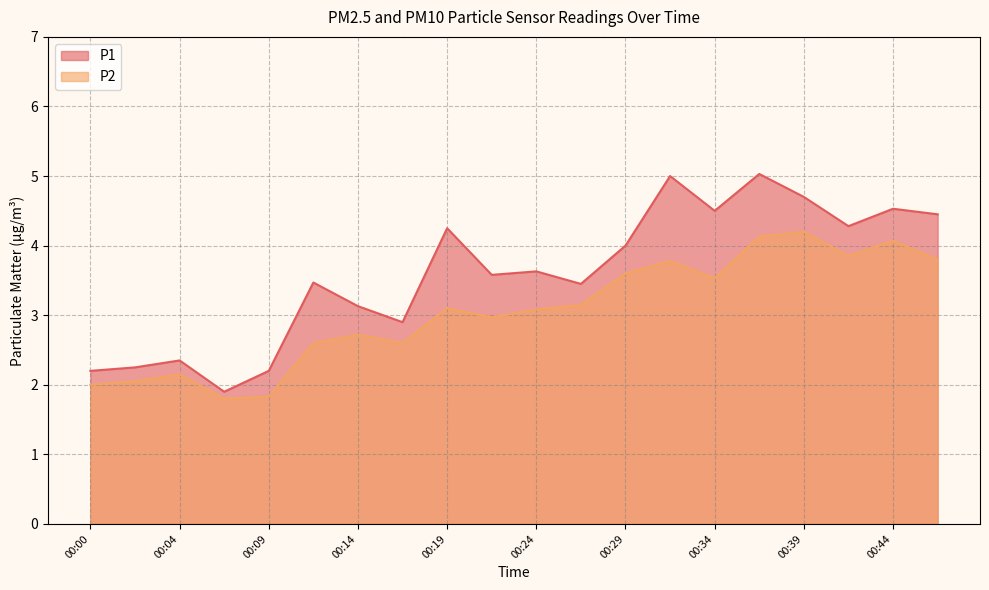

True or false: P2 and P1 cross at least once.

False